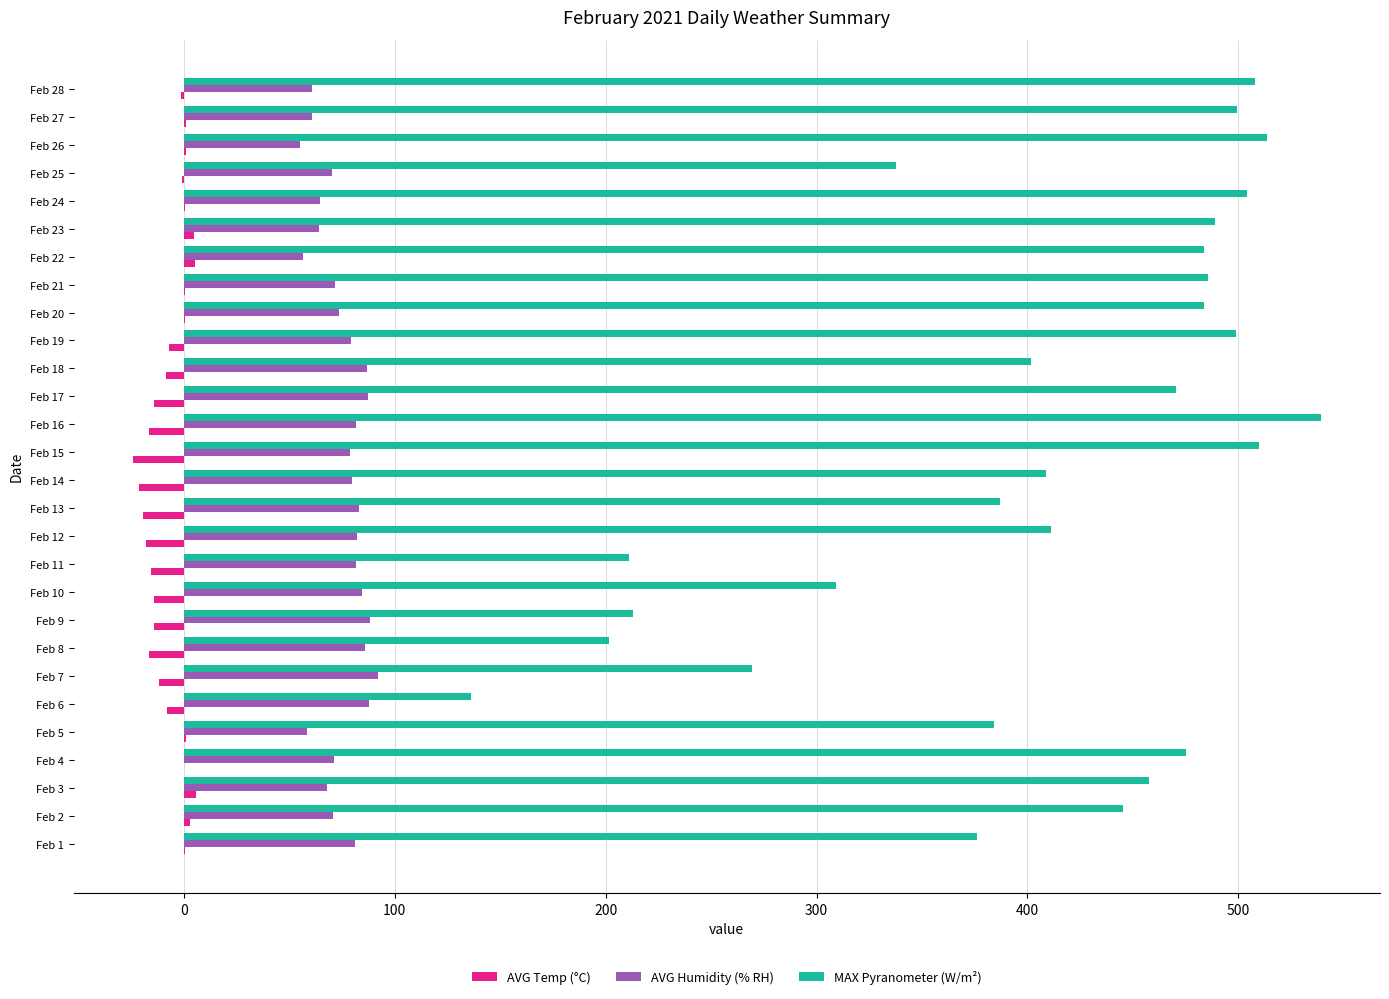

The MAX Pyranometer (W/m²) series shows 483.8 at Feb 20. True or false?

True